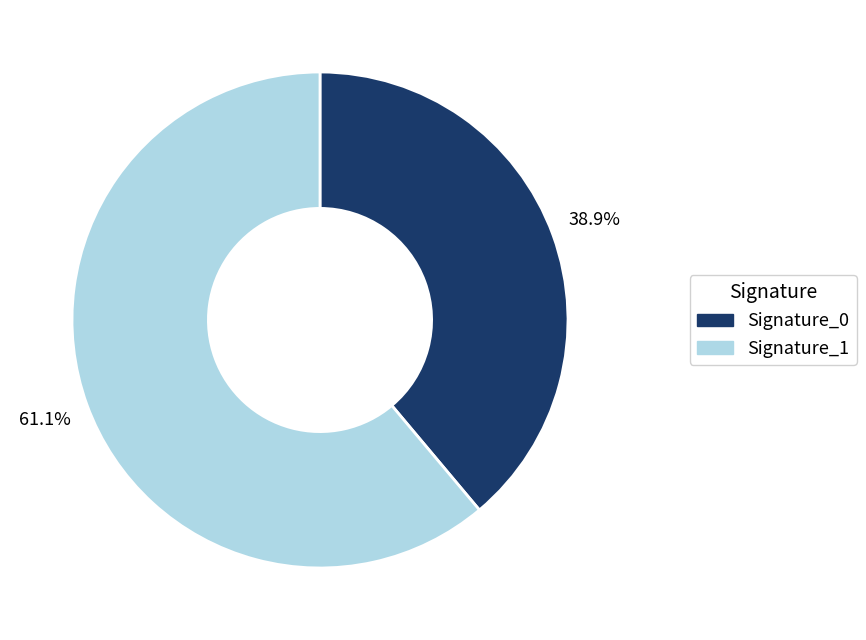

Does any single category account for the majority?

Yes